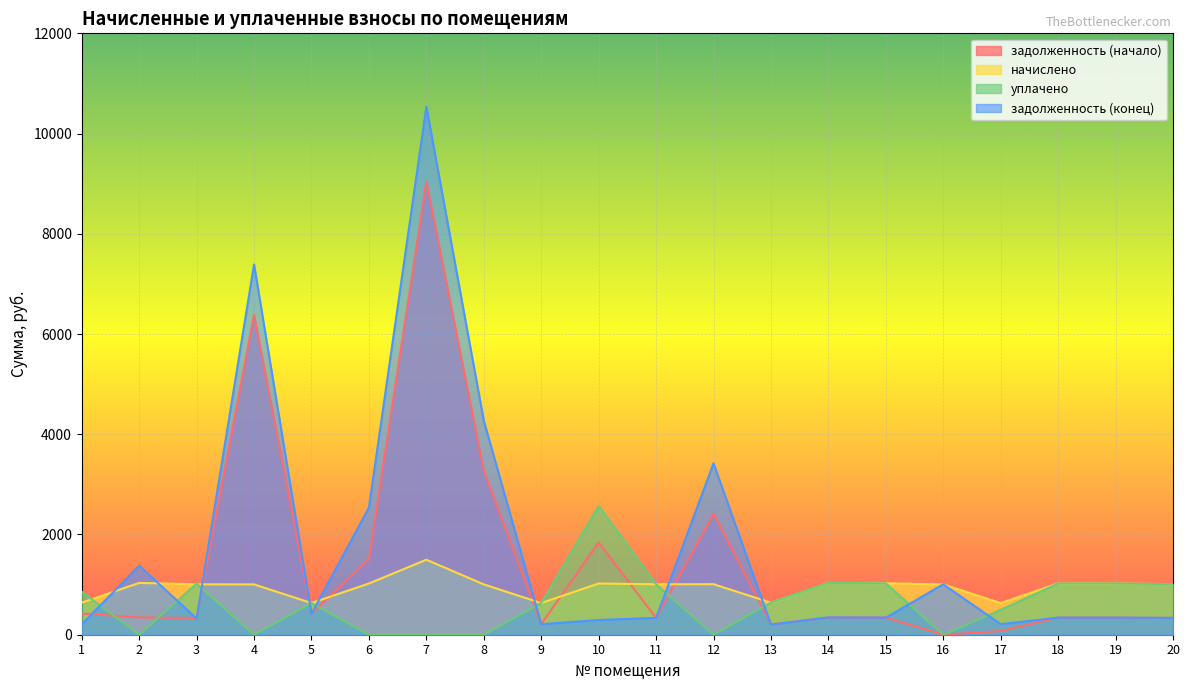

Count the number of data series in this chart.

4